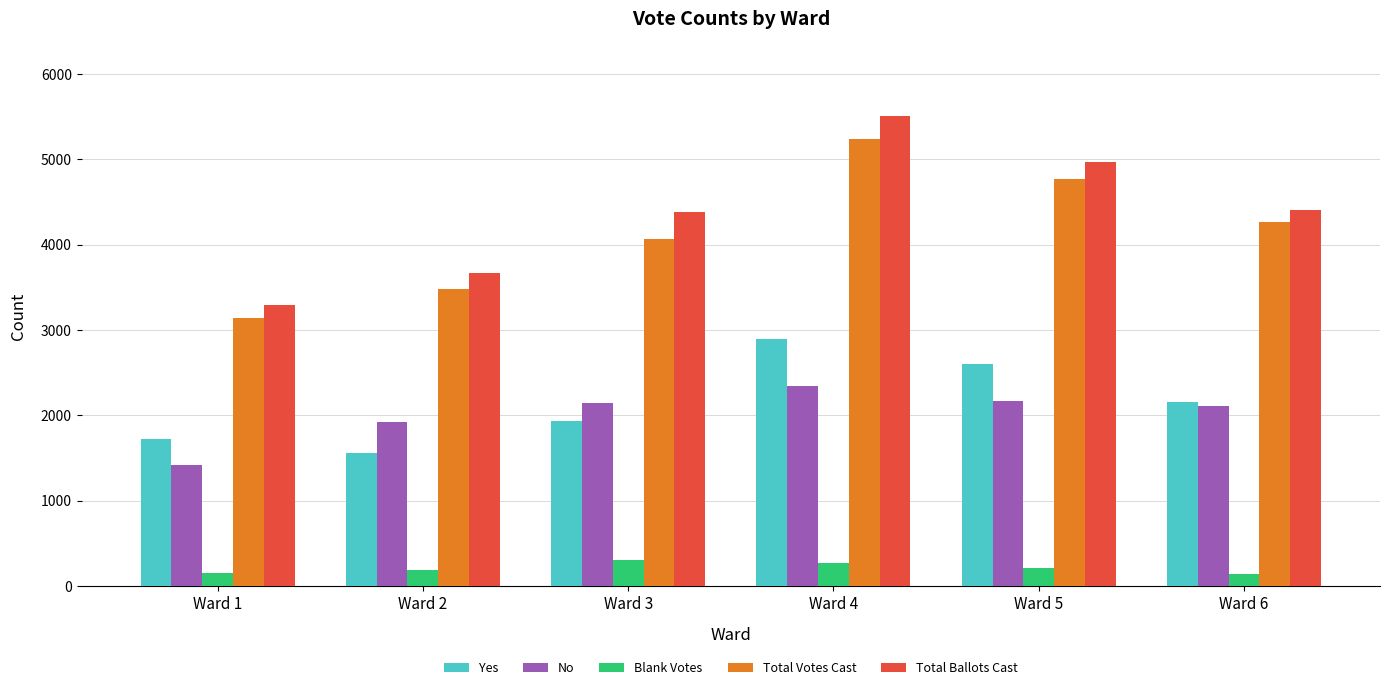

What is the minimum value for Yes?

1555